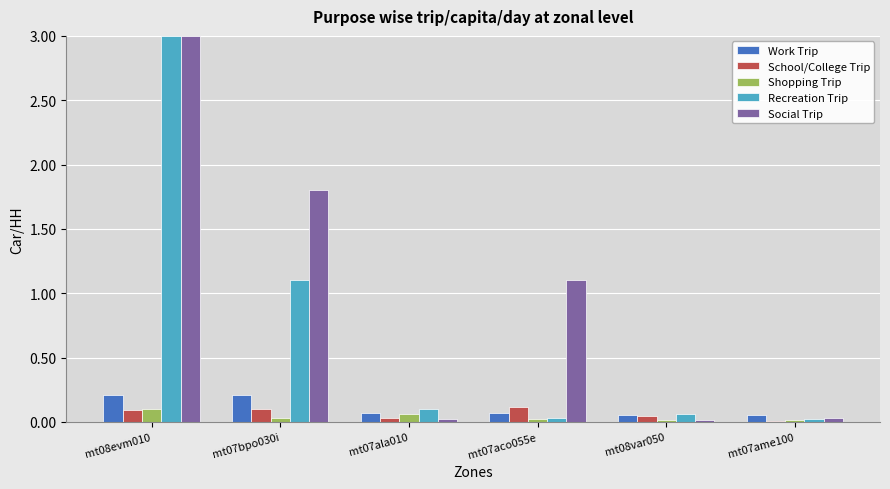

What is the sum of all Work Trip values?

0.7